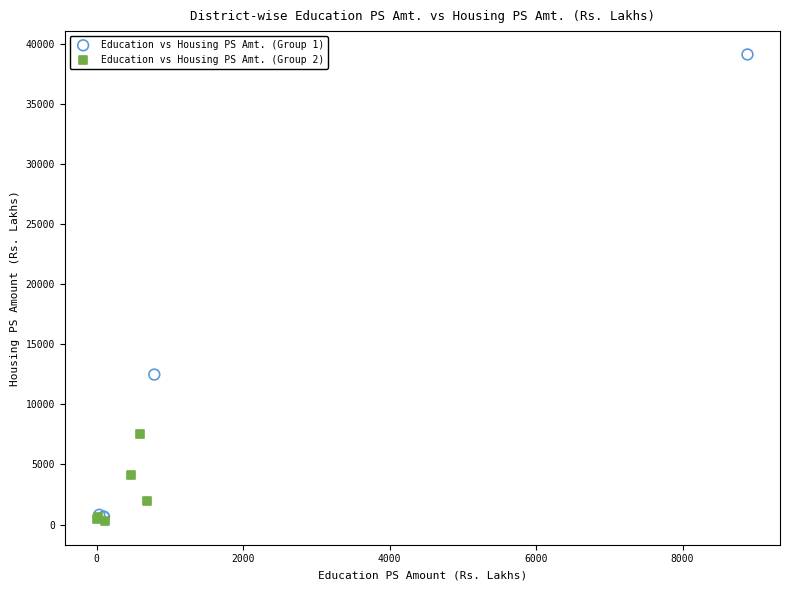

Which series reaches the maximum Y coordinate?

Education vs Housing PS Amt. (Group 1)